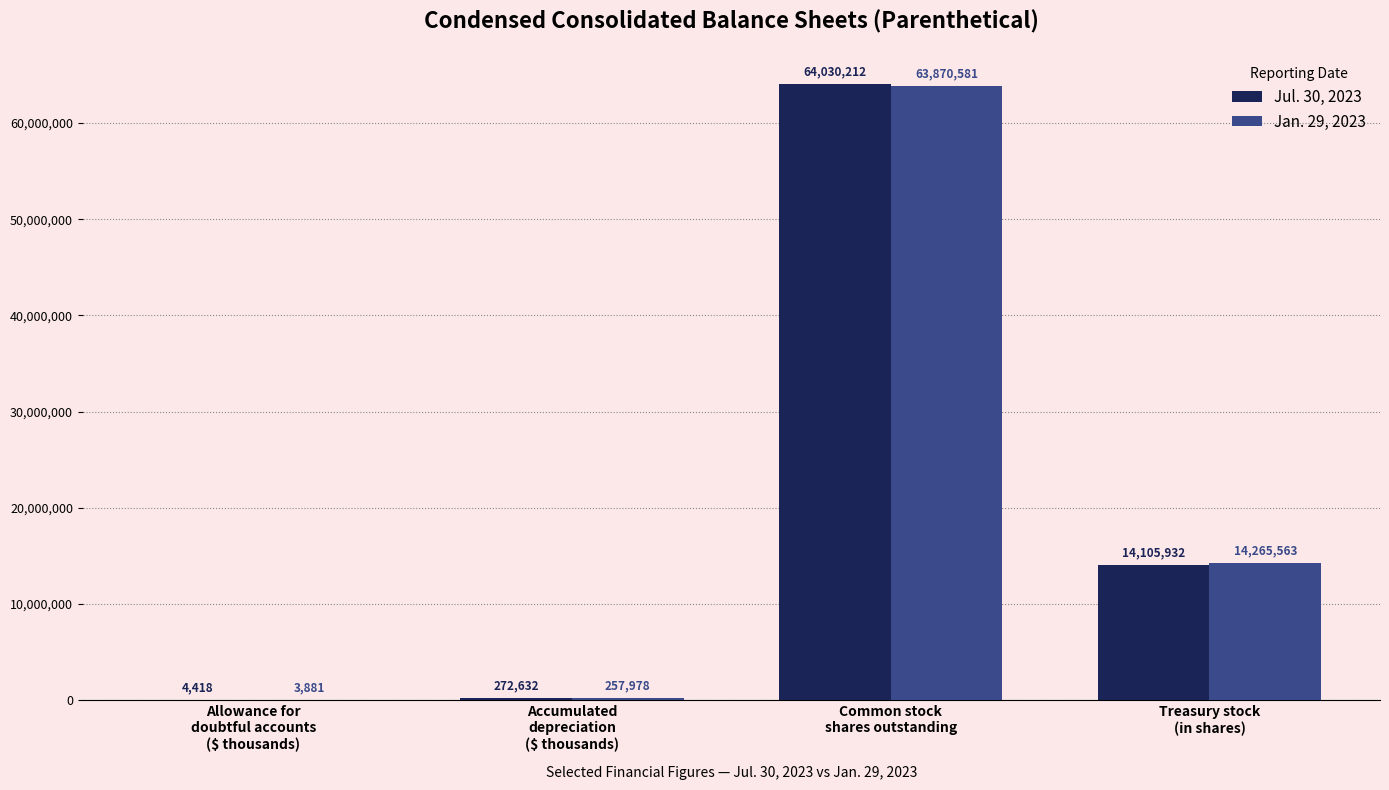

What is the sum of all Jul. 30, 2023 values?

78413194